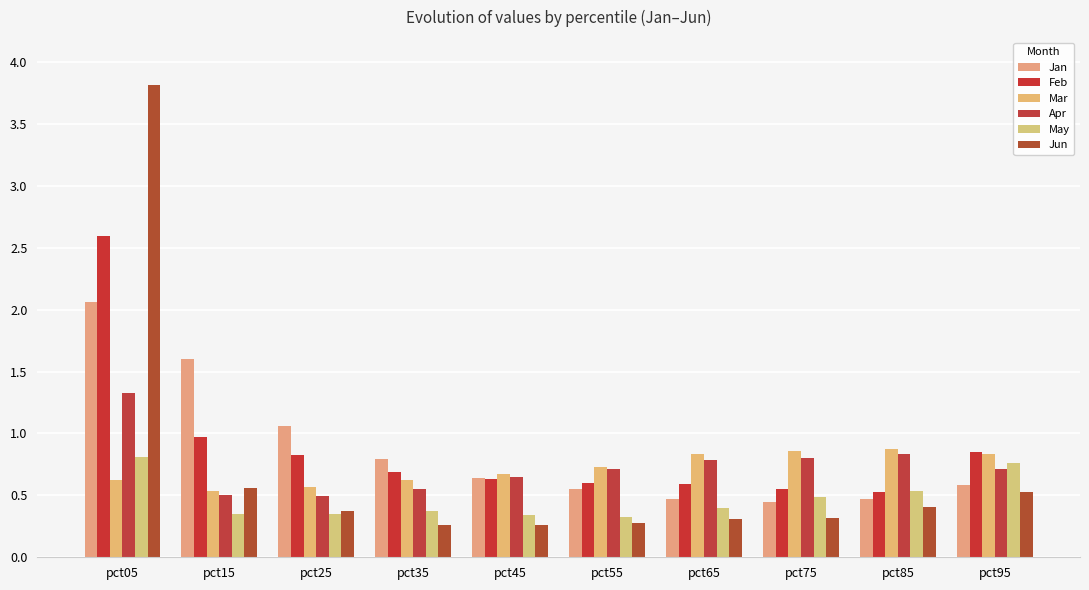

Is the value of Apr at pct15 greater than the value of Jan at pct45?

No